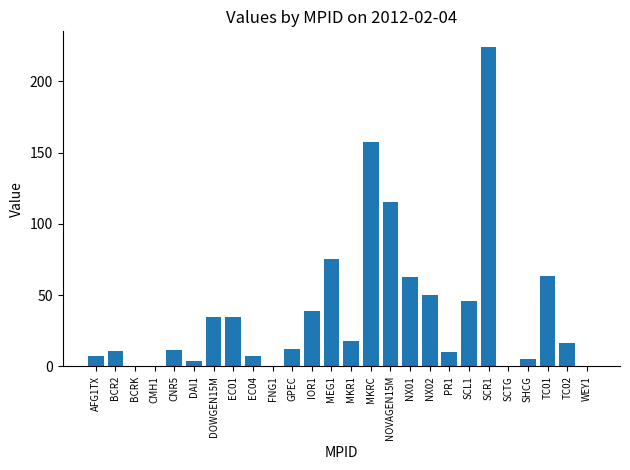

How many values exceed 16?

13